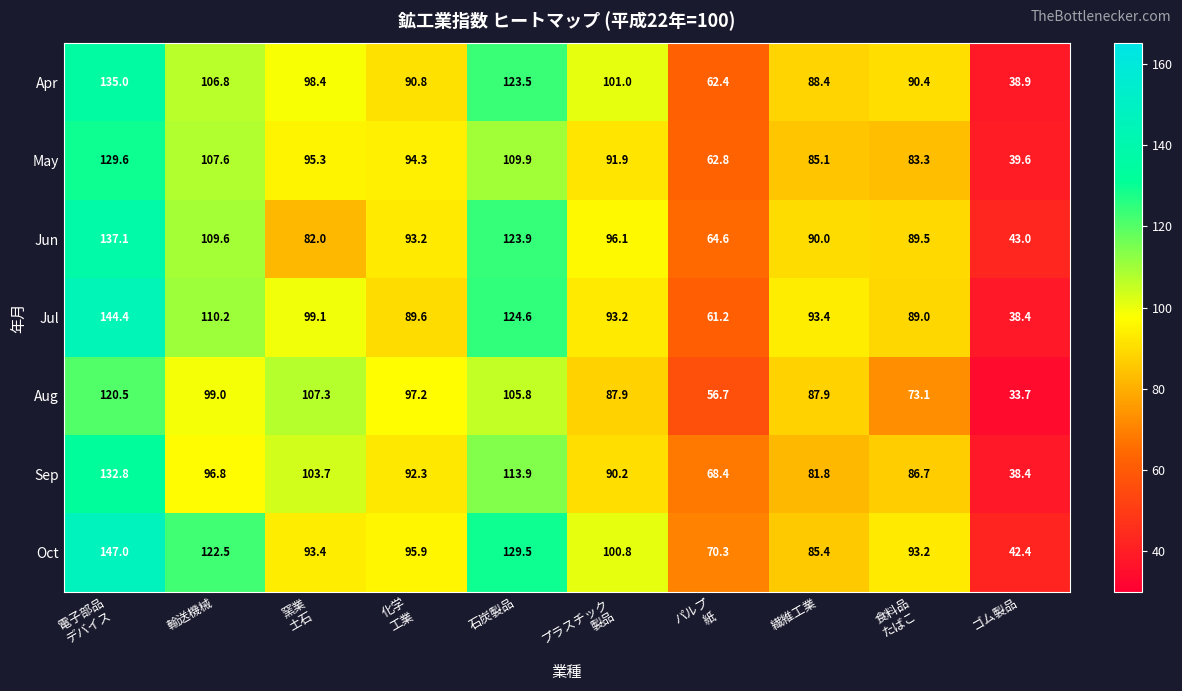

Is it true that Oct equals 48.7 at 繊維工業?

False